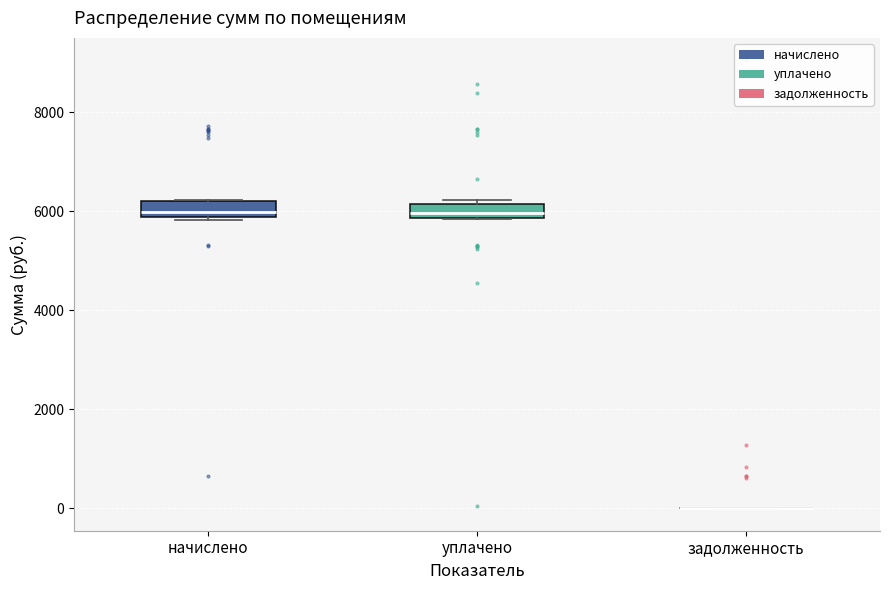

Where is the upper edge of the box for уплачено on the y-axis? The values are not printed on the chart, so give them approximately, as read against the axis.

6200